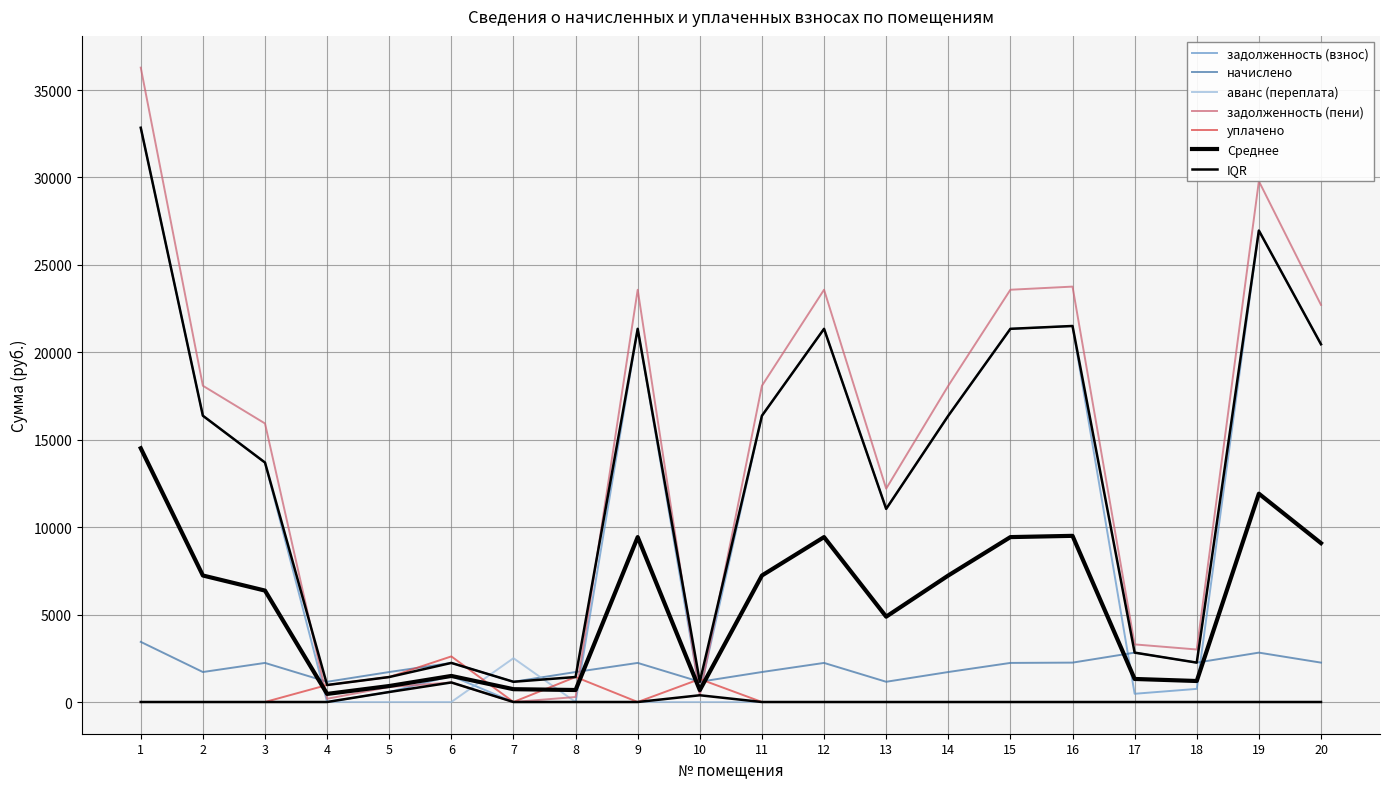

What is the difference between the second highest and second lowest values in the начислено series?

1667.0